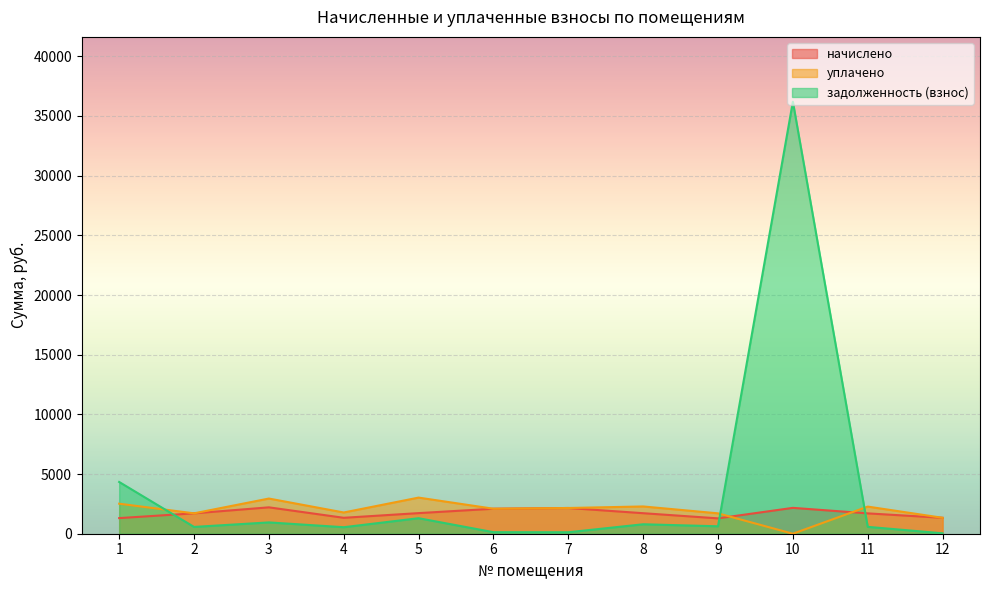

Which category has the highest value in the задолженность (взнос) series?

10